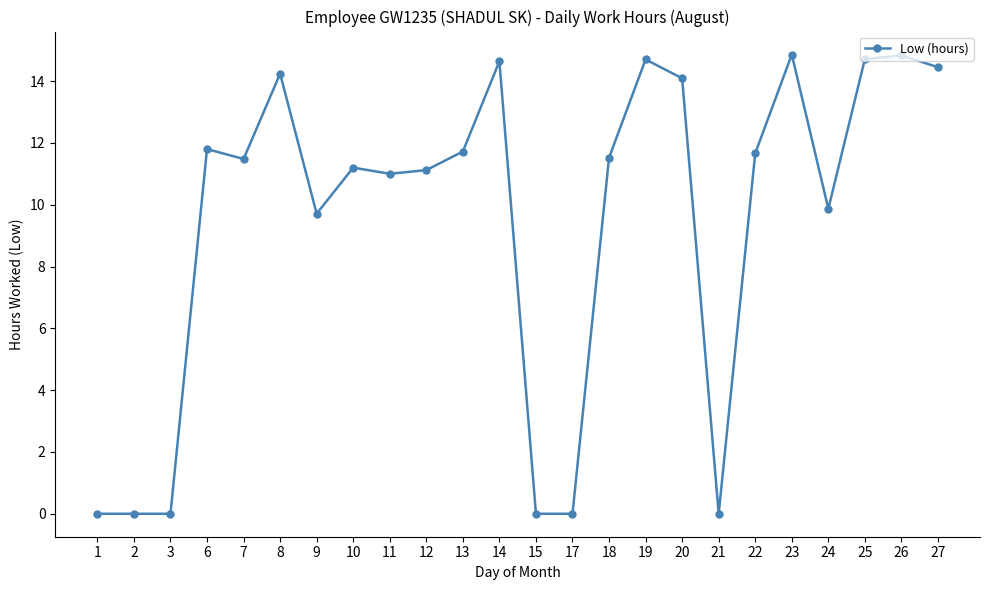

True or false: there are more than 2 points higher than both neighbors.

True